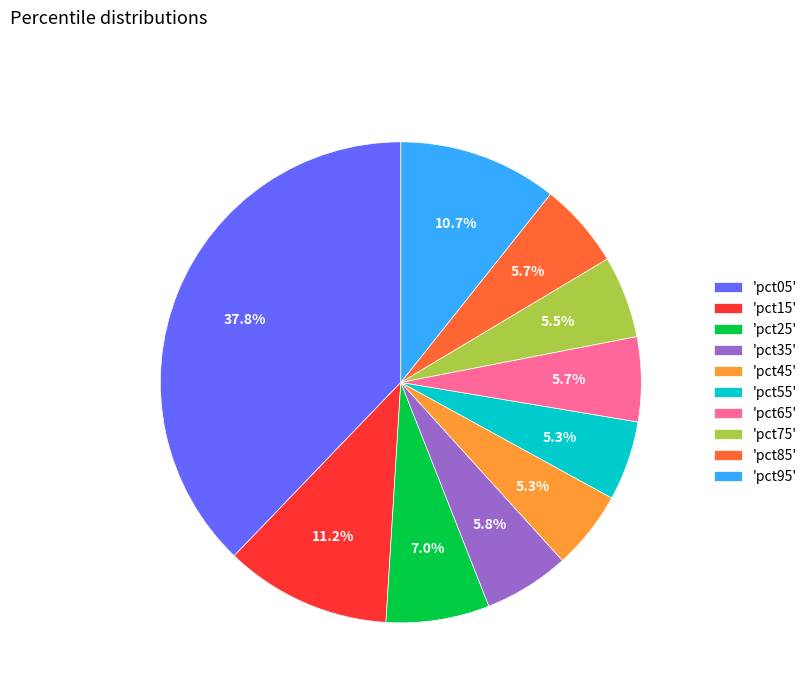

Between 'pct75' and 'pct15', which is larger?

'pct15'